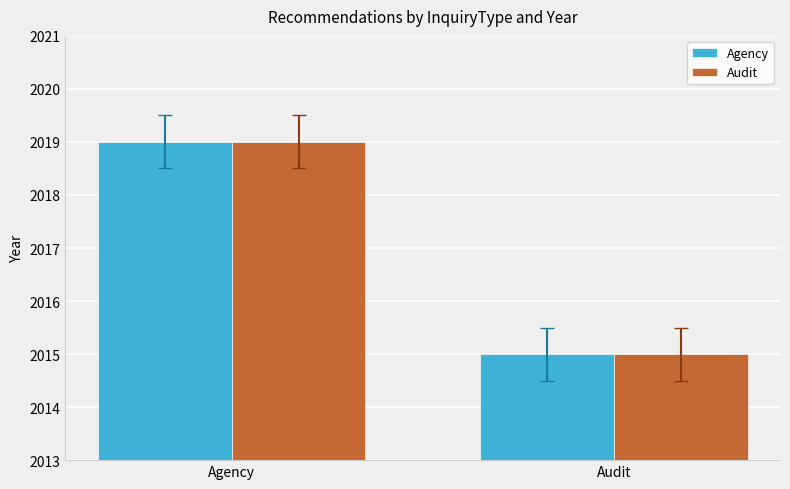

The Audit series shows 2015 at Audit. True or false?

True